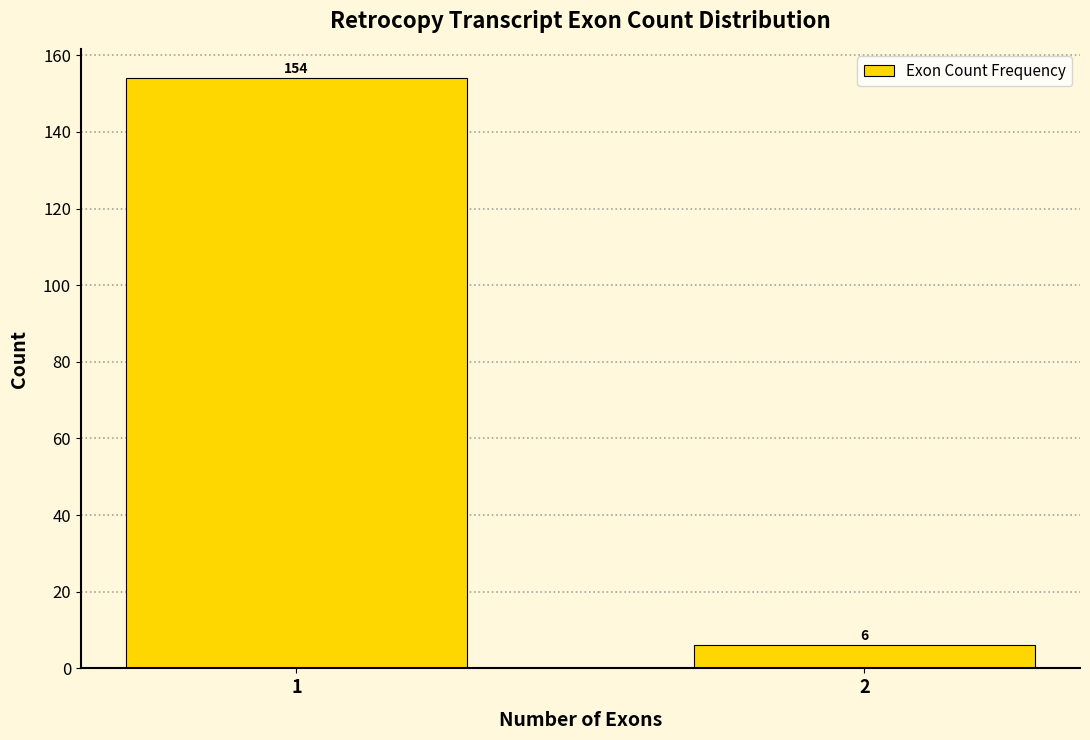

Reading right to left, extract all data points from this chart.

2=6	1=154